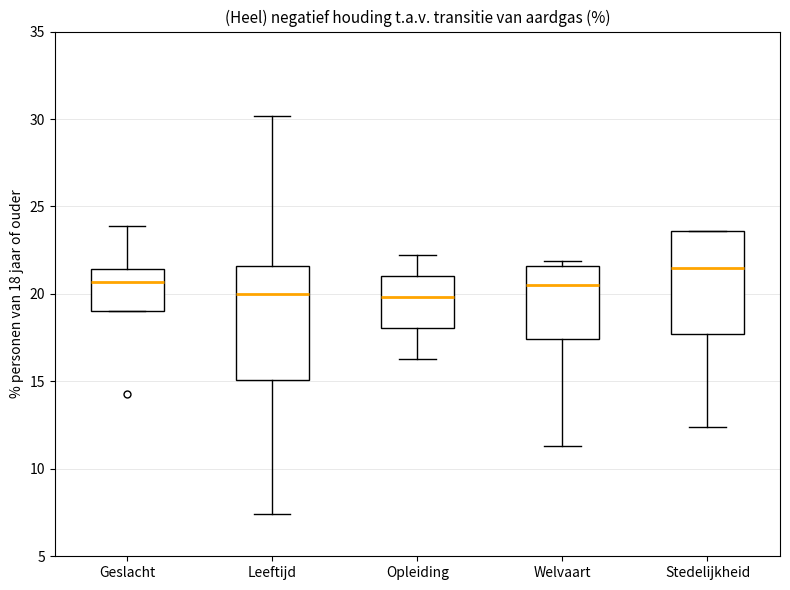

Reading left to right, transcribe this box plot: for each box, give where its median line is, the range the box spans, and where its two whiskers end, as read against the y-axis. The values are not printed on the chart, so give them approximately, as read against the axis.

Geslacht: median 20.5, box 19.0 to 21.5, whiskers 19.0 to 24.0
Leeftijd: median 20.0, box 15.0 to 21.5, whiskers 7.5 to 30.0
Opleiding: median 20.0, box 18.0 to 21.0, whiskers 16.5 to 22.0
Welvaart: median 20.5, box 17.5 to 21.5, whiskers 11.5 to 22.0
Stedelijkheid: median 21.5, box 17.5 to 23.5, whiskers 12.5 to 23.5